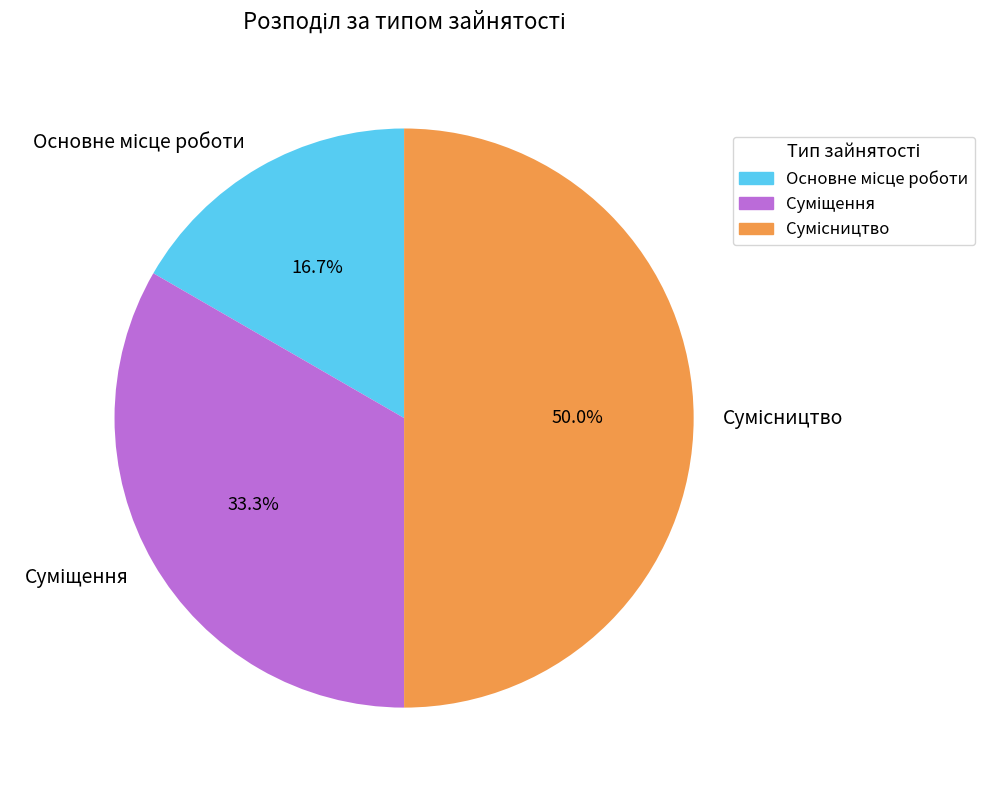

To the nearest percent, what is the difference between the largest and smallest slice percentages?

33%